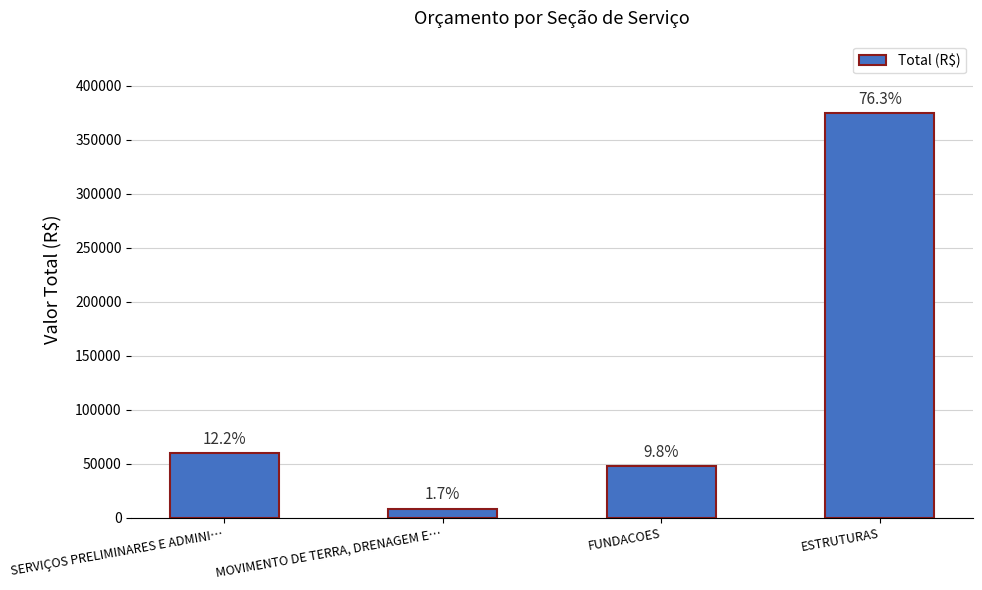

Does the chart contain any negative values?

No